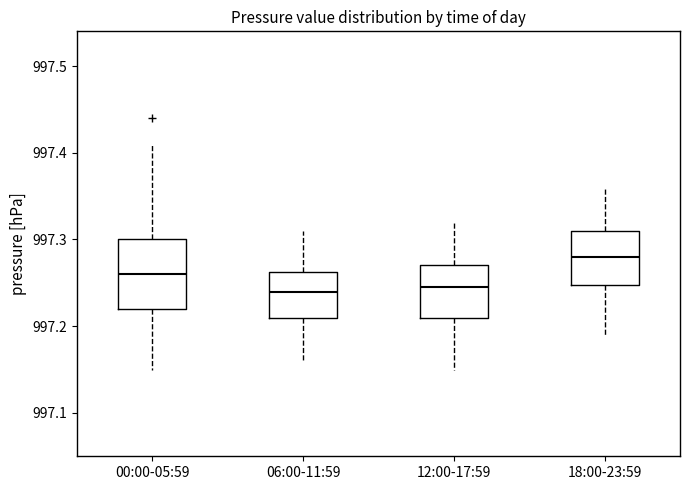

Reading left to right, transcribe this box plot: for each box, give where its median line is, the range the box spans, and where its two whiskers end, as read against the y-axis. The values are not printed on the chart, so give them approximately, as read against the axis.

00:00-05:59: median 997.26, box 997.22 to 997.30, whiskers 997.15 to 997.41
06:00-11:59: median 997.24, box 997.21 to 997.26, whiskers 997.16 to 997.31
12:00-17:59: median 997.25, box 997.21 to 997.27, whiskers 997.15 to 997.32
18:00-23:59: median 997.28, box 997.25 to 997.31, whiskers 997.19 to 997.36